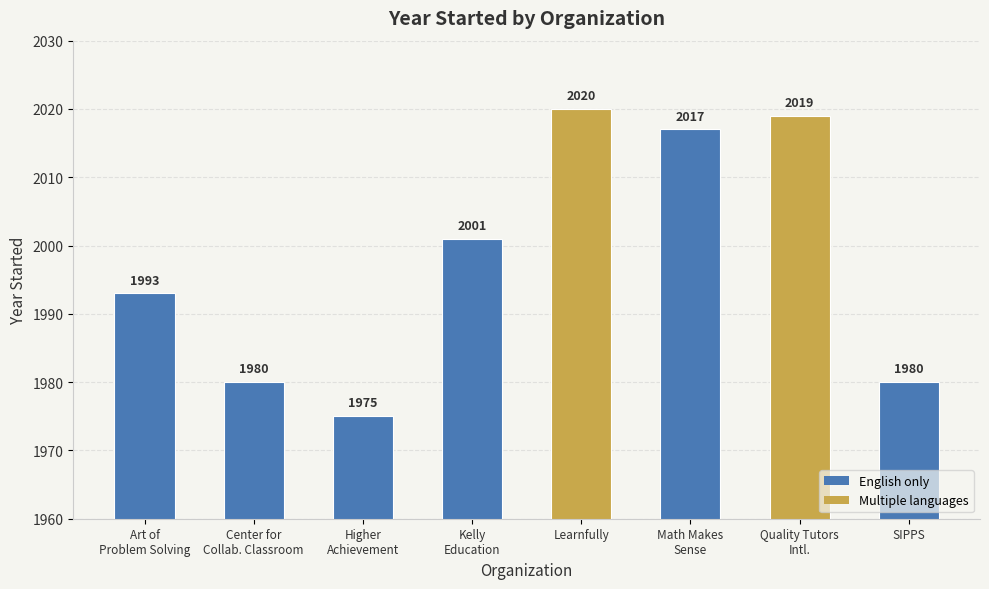

What is the difference between the second highest and minimum values?

44